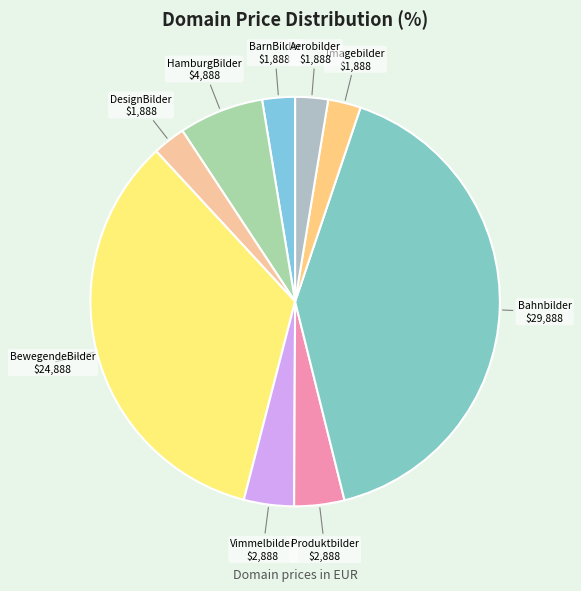

Count the number of slices in the pie.

9